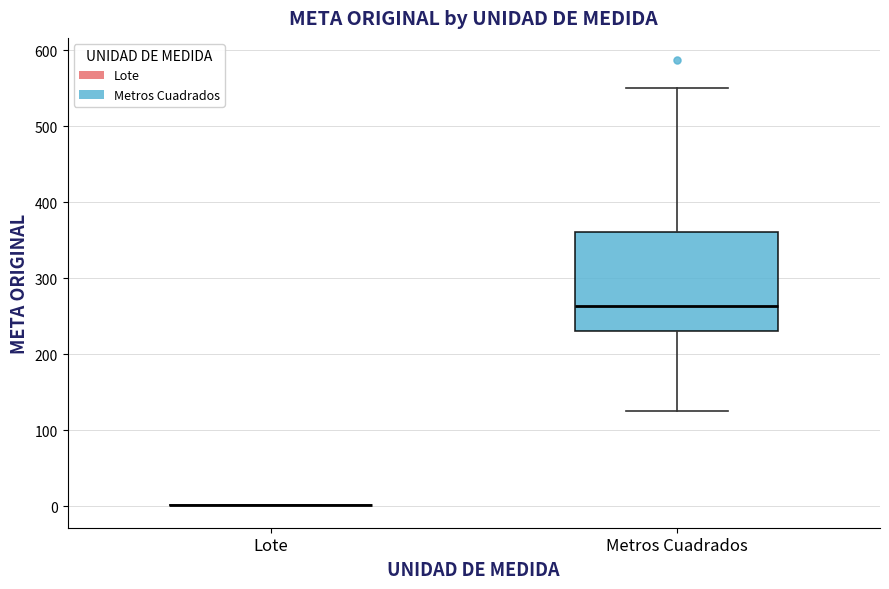

Which box is the tallest, from its lower edge to its upper edge?

Metros Cuadrados